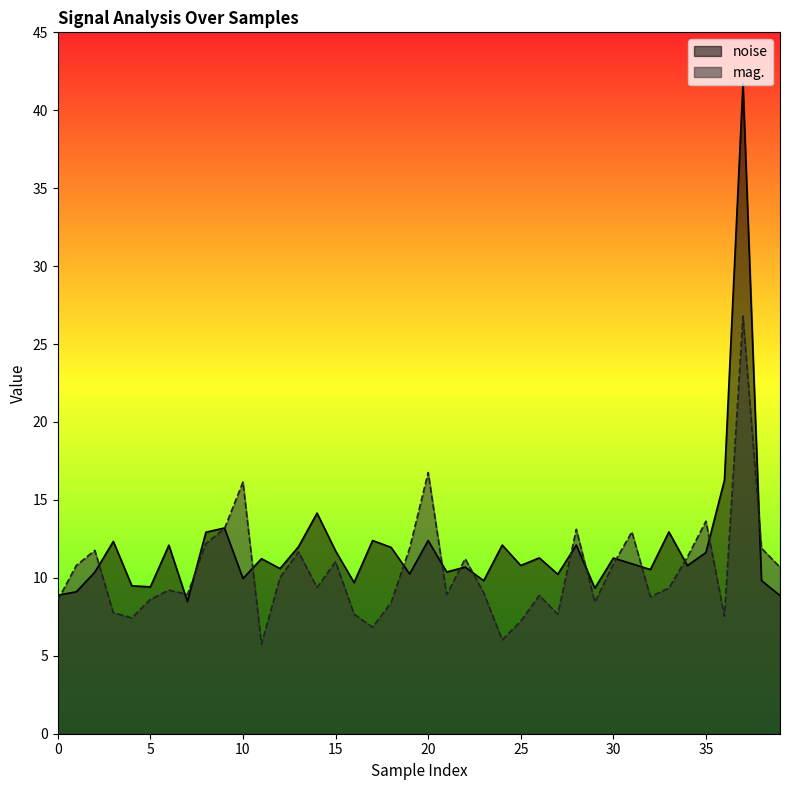

How many distinct data groups are displayed?

2